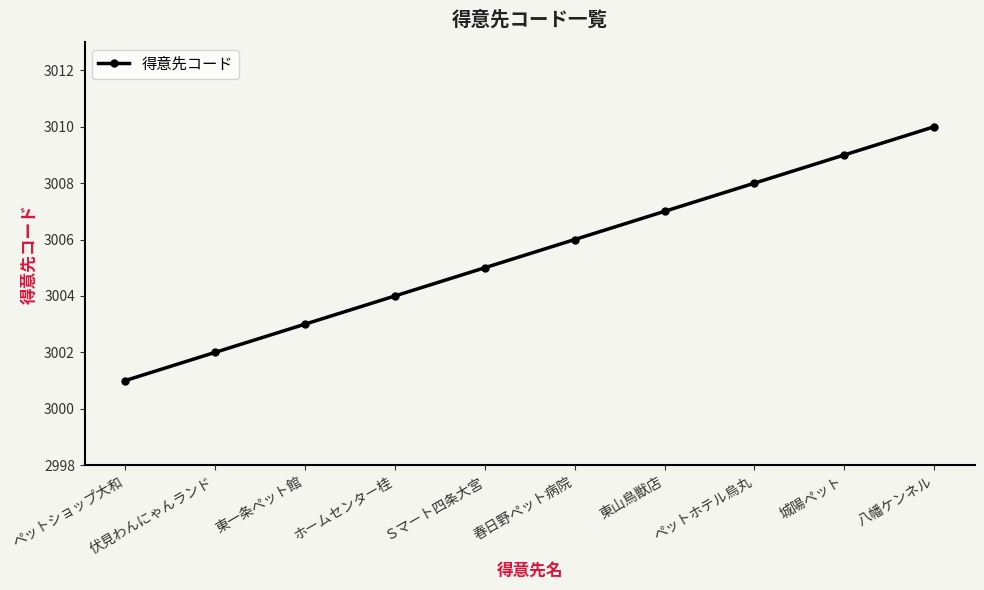

Which has a higher value, ホームセンター桂 or 八幡ケンネル?

八幡ケンネル